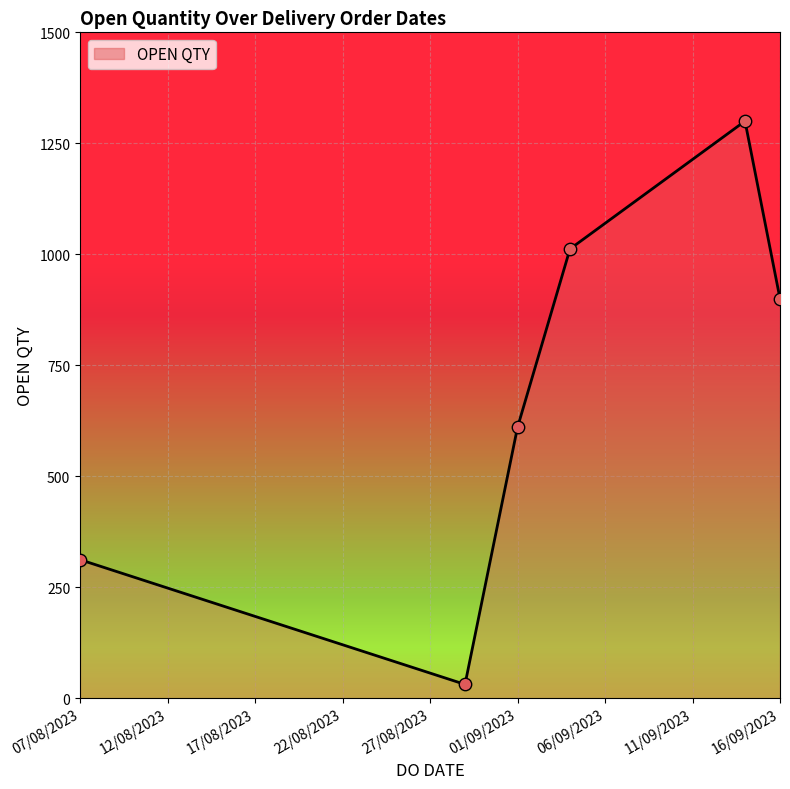

What is the difference between the second highest and second lowest values?

700